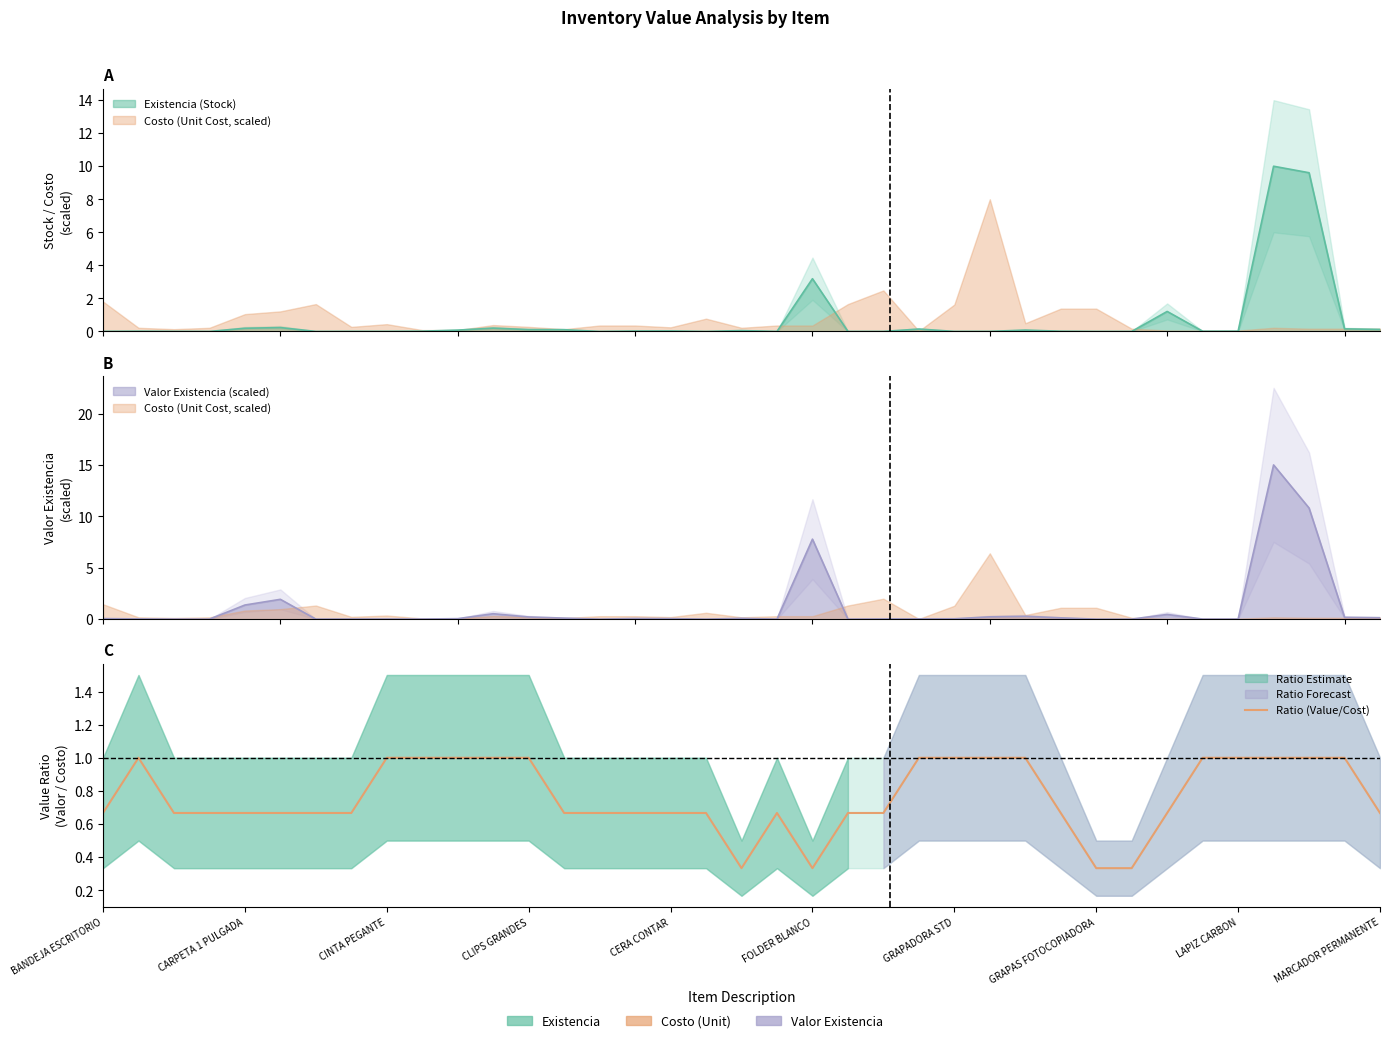

What is the value of the 10th point from the left?

1.0